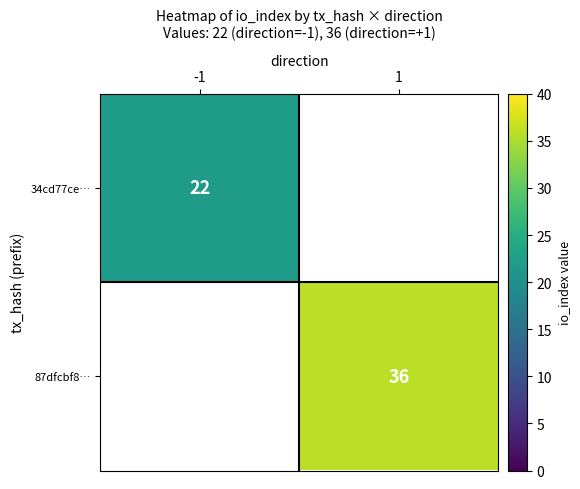

The value of 87dfcbf8… at 1 is 24.5. True or false?

False